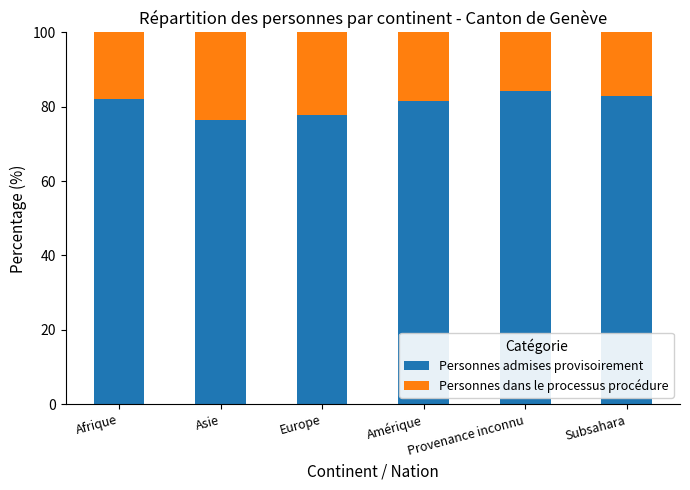

What is the sum of the Personnes admises provisoirement values at Subsahara and Amérique?

164.5